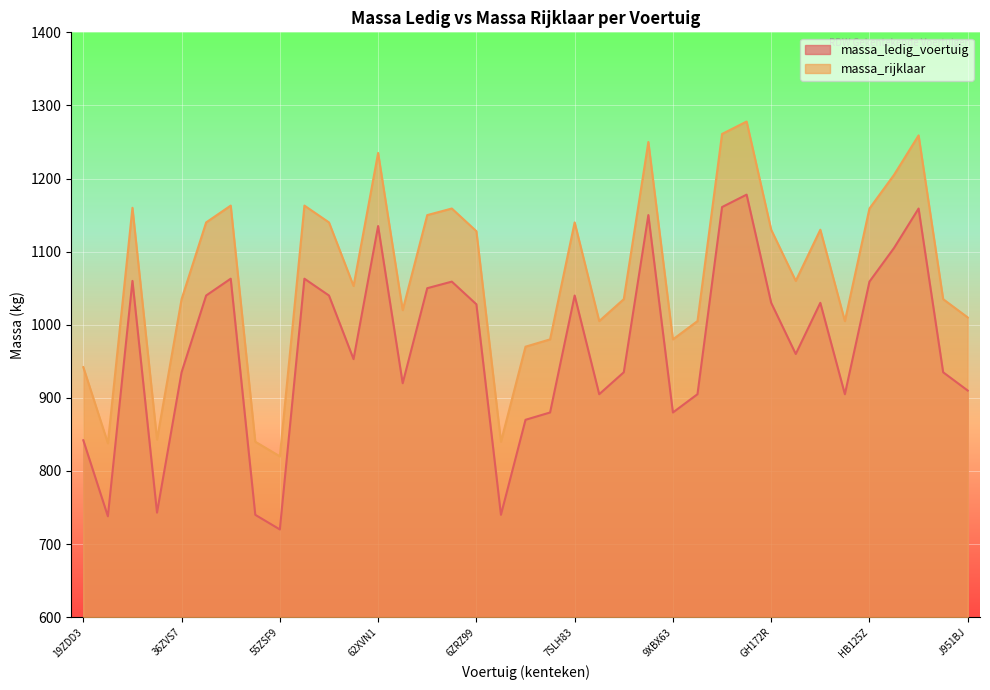

At how many categories does at least one series exceed 724?

37